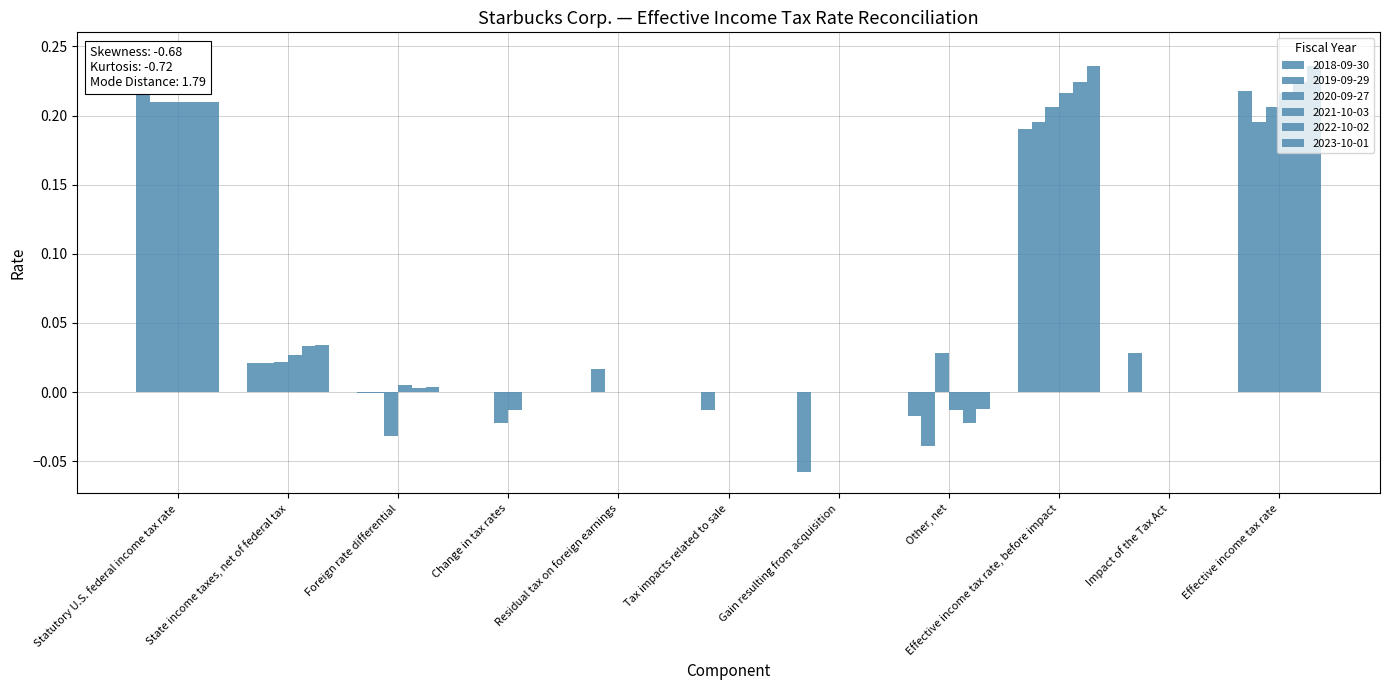

The value of 2022-10-02 at Gain resulting from acquisition is -0.1. True or false?

False